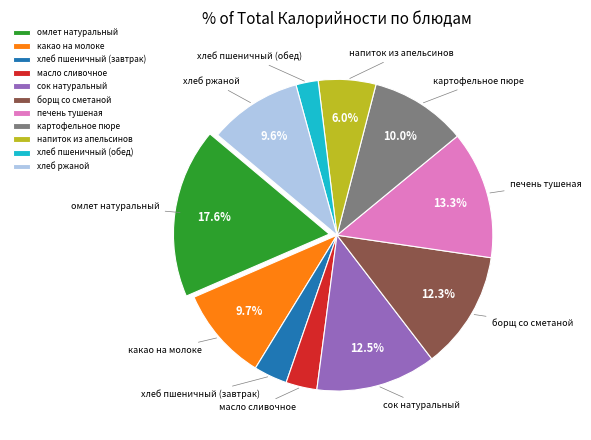

What is the total percentage of омлет натуральный and напиток из апельсинов?

23.6%